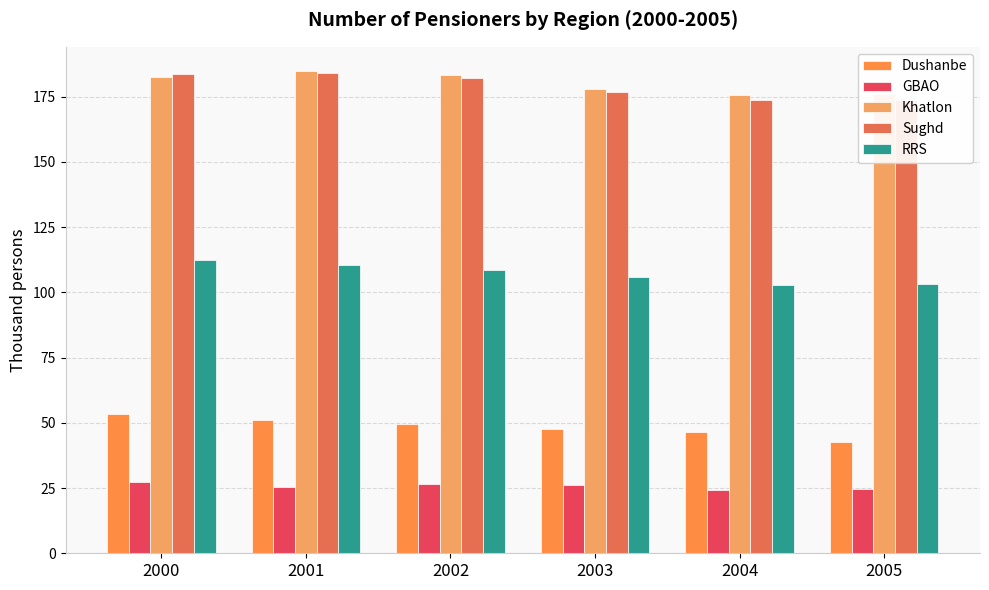

Reading left to right, list all the values displayed in this chart.

Dushanbe: 53.5	51.0	49.6	47.7	46.4	42.6
GBAO: 27.2	25.5	26.4	26.0	24.4	24.5
Khatlon: 182.6	184.9	183.2	178.0	175.7	176.2
Sughd: 183.6	184.1	182.2	176.8	173.9	173.9
RRS: 112.5	110.6	108.6	105.9	103.0	103.2